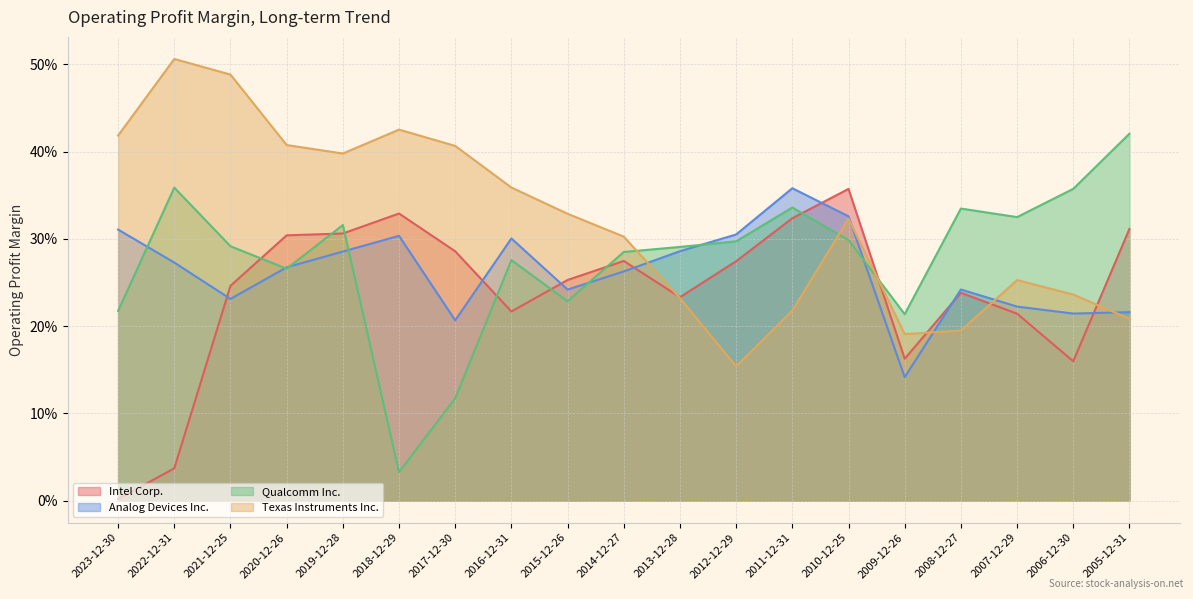

True or false: Intel Corp. has more than 1 interior local peaks.

True